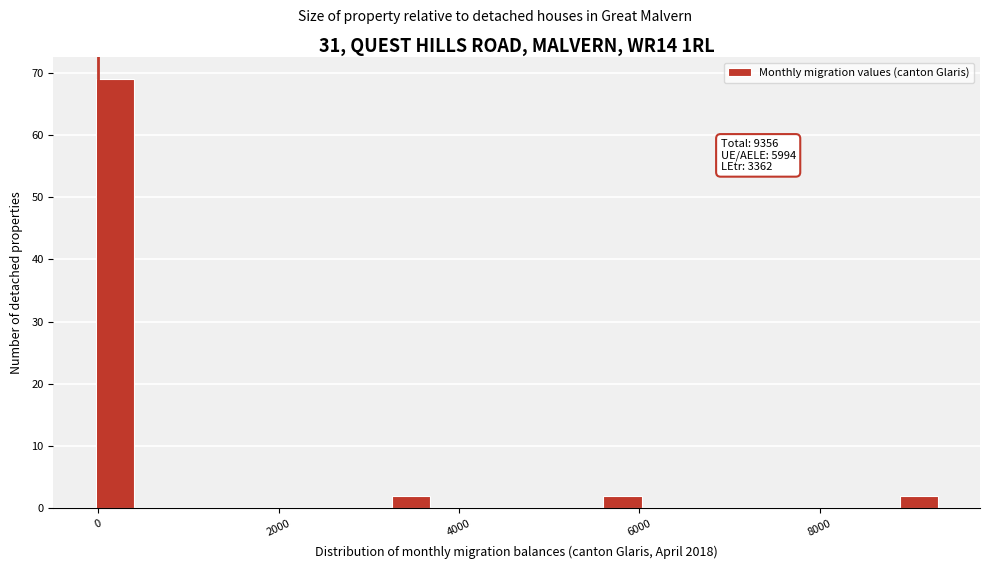

Around what value on the x-axis is the tallest bar? Give the approximate position of its centre, as read against the axis.

200